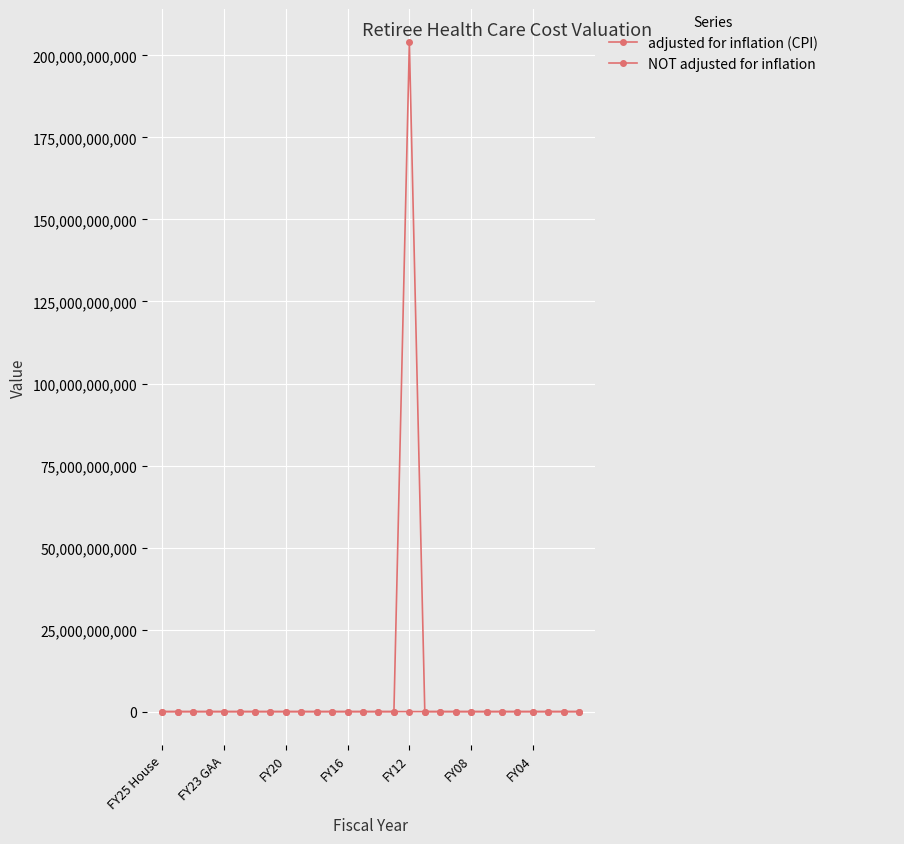

Which series has the largest range (max minus min)?

adjusted for inflation (CPI)